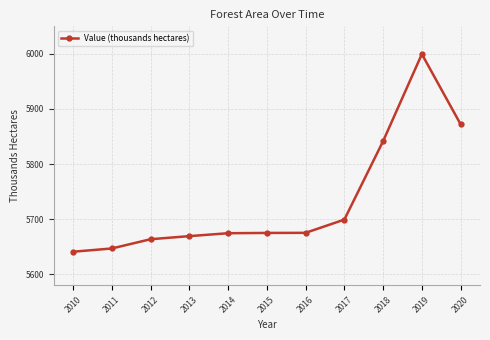

What is the maximum value shown in the chart?

5999.6